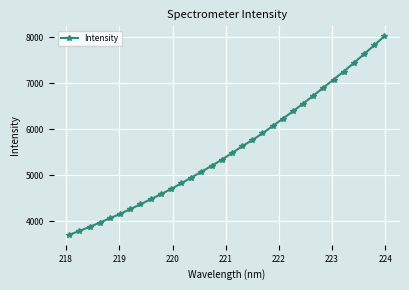

What is the value of the 32nd point from the left?

8026.2